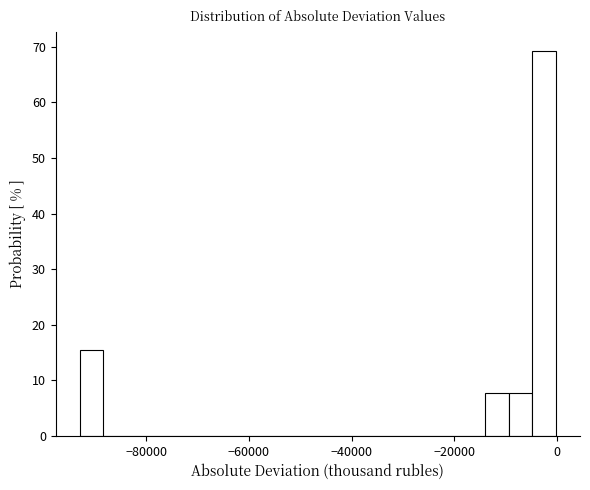

Read against the x-axis, roughly where is the centre of the tallest bar?

-2000